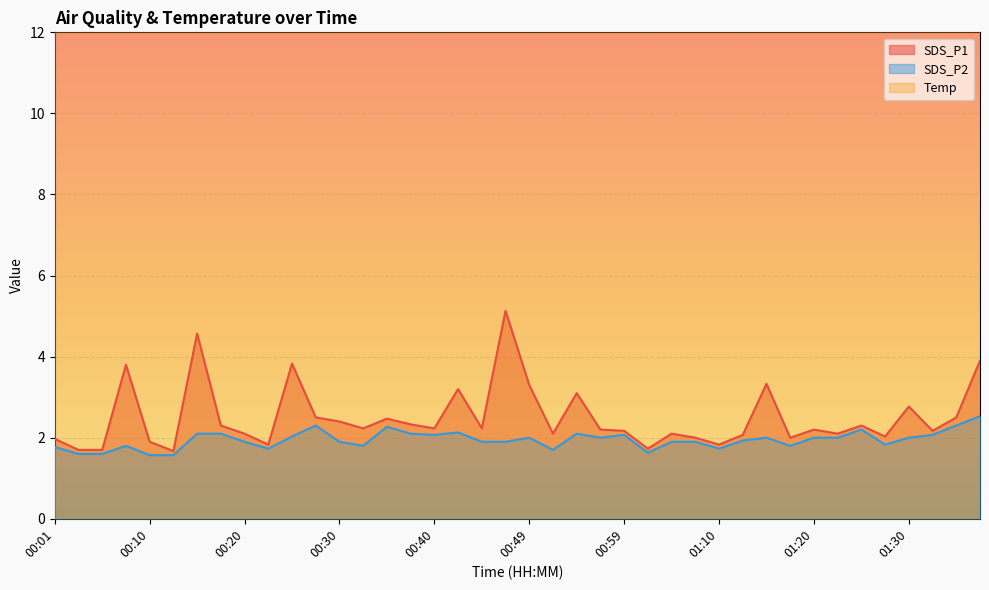

At 00:49, list the series in order from largest to smallest.

Temp, SDS_P1, SDS_P2